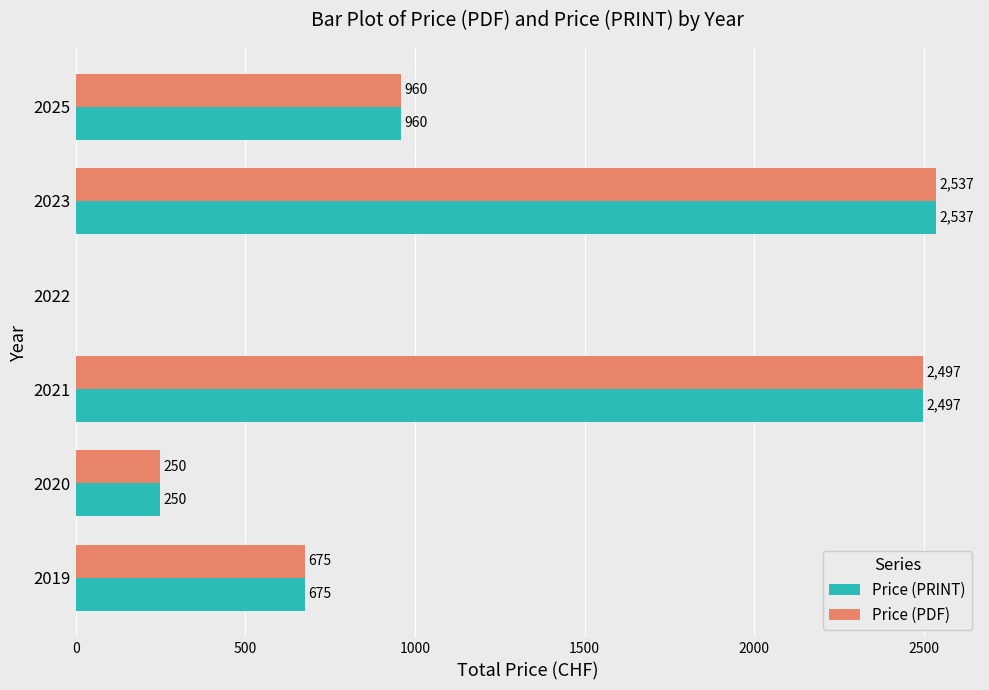

What is the sum of all Price (PRINT) values?

6919